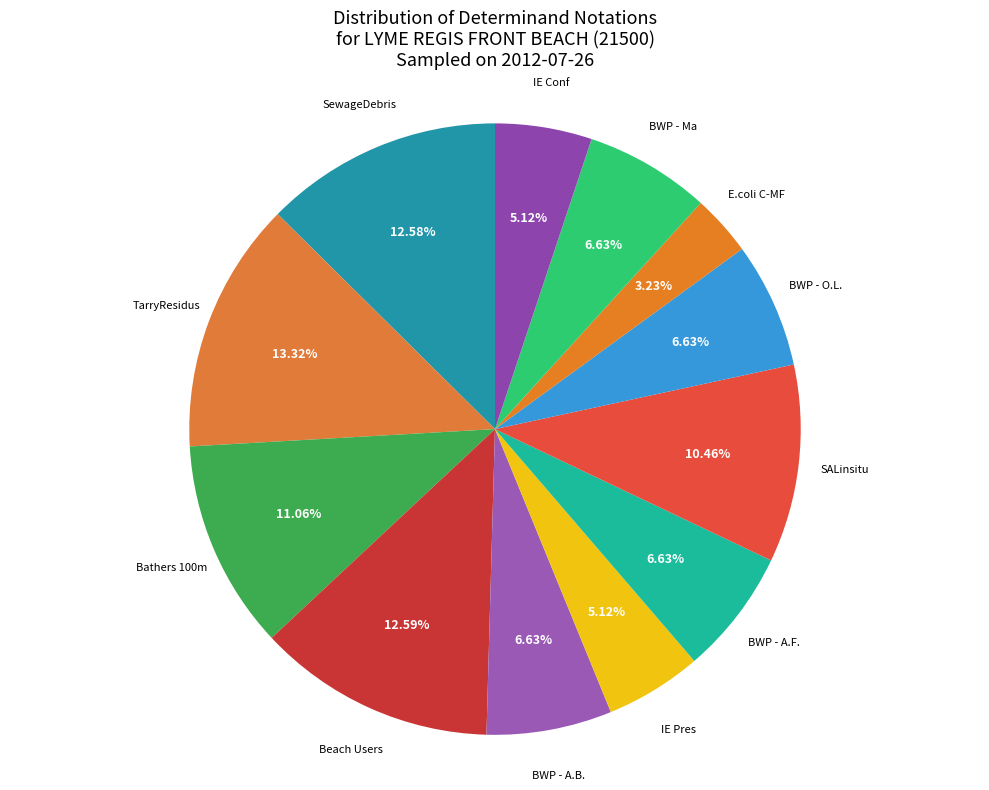

True or false: TarryResidus accounts for 24% of the total.

False